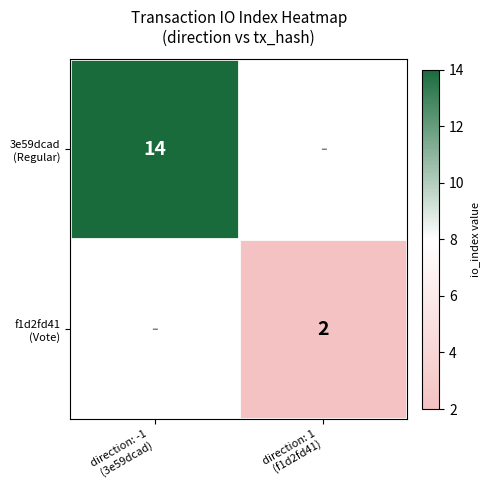

At which category does the chart reach its peak across all series?

direction: -1
(3e59dcad)